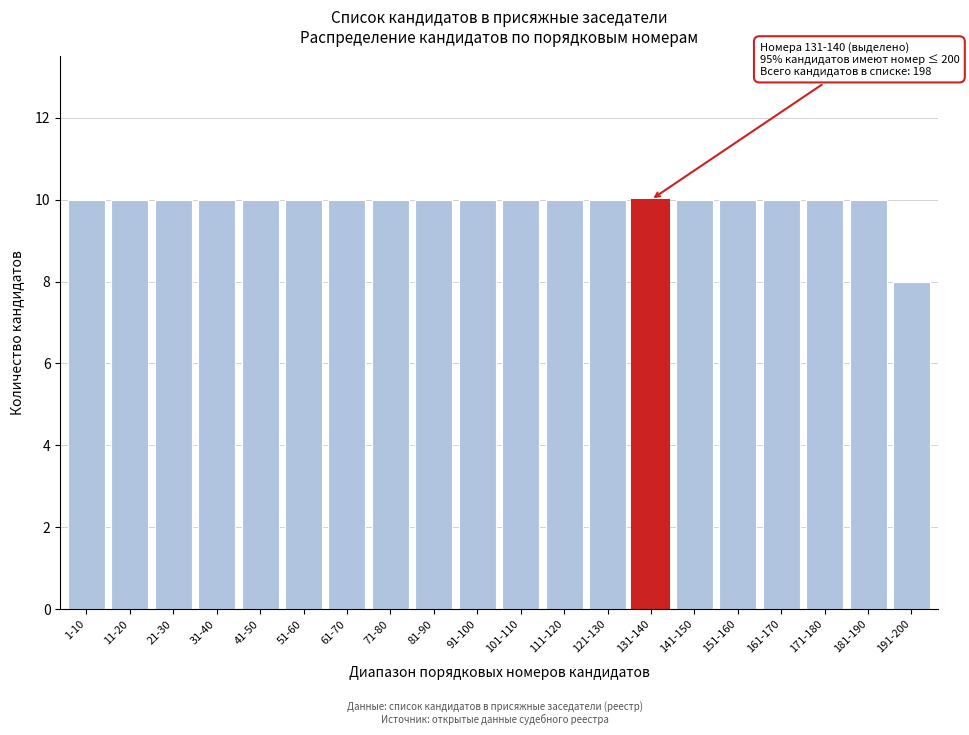

Reading left to right, extract all data points from this chart.

10	10	10	10	10	10	10	10	10	10	10	10	10	10	10	10	10	10	10	8